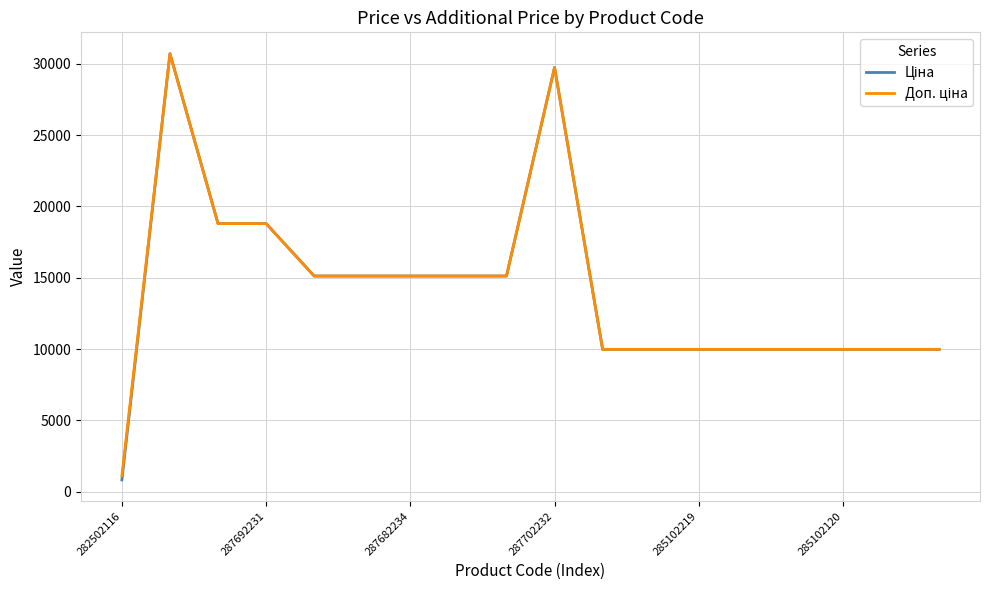

What is the maximum value shown in the chart?

30717.1